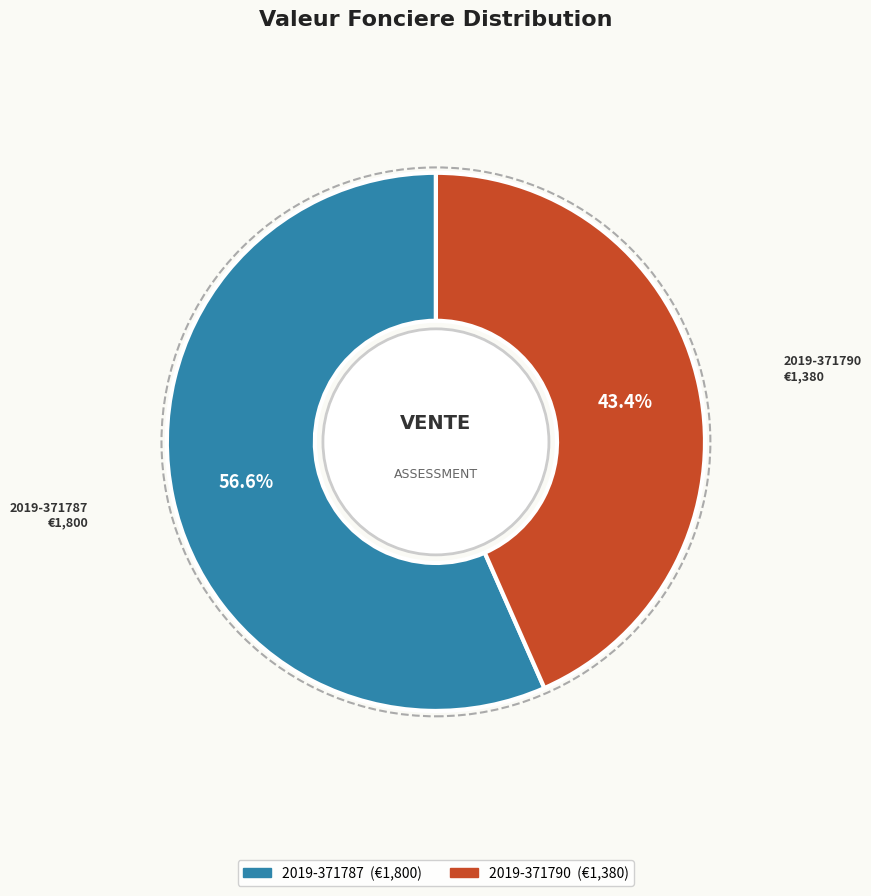

Does 2019-371787 represent more than half of the total?

Yes